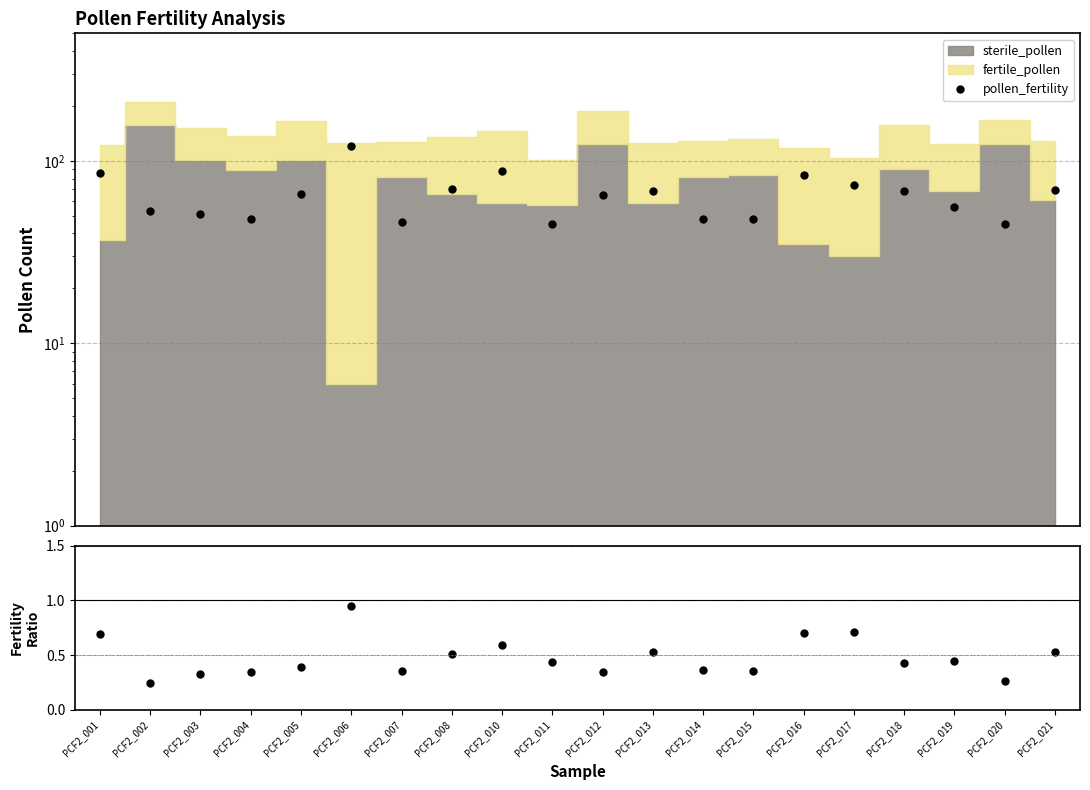

Which category has the highest value across all series?

PCF2_006